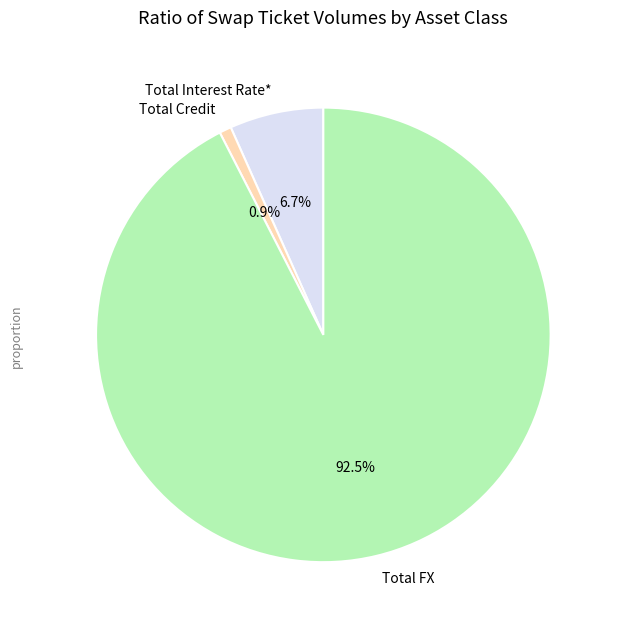

To the nearest percent, what is the difference between the Total Interest Rate* and Total FX slice percentages?

86%